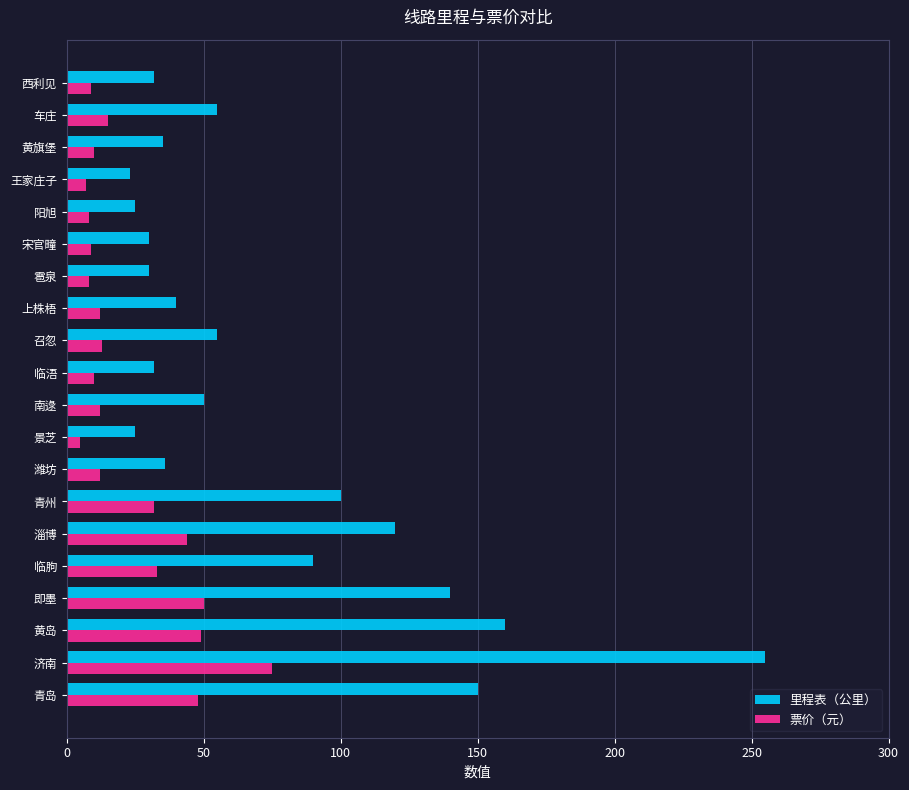

Which category has the highest value in the 票价（元） series?

济南